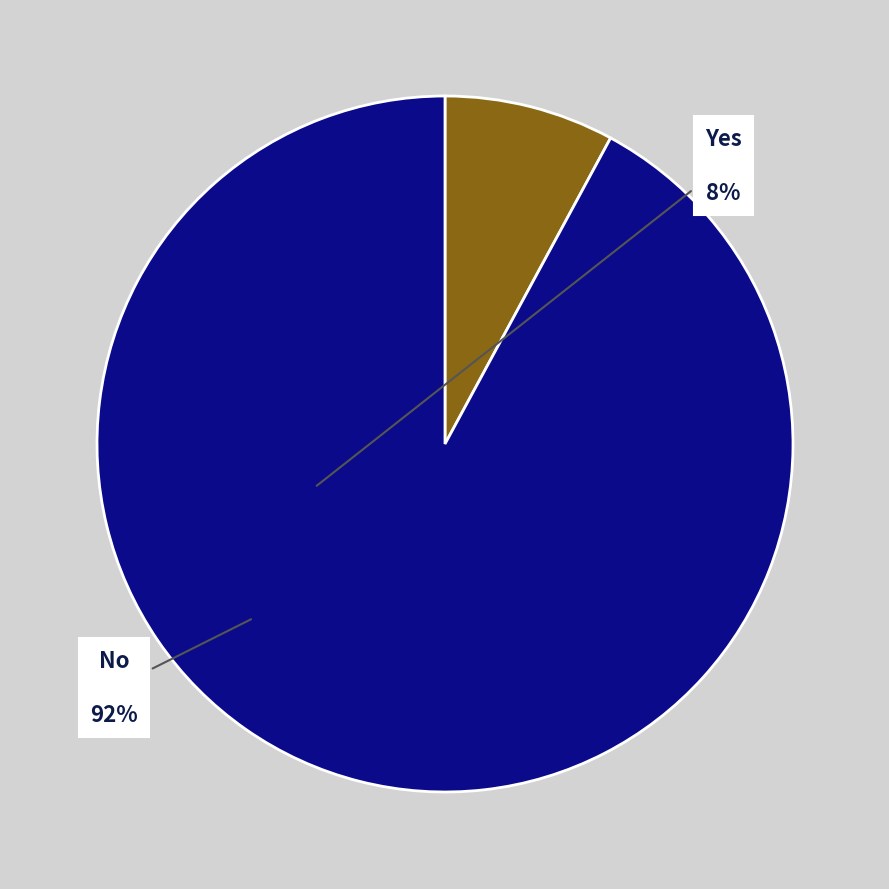

How many slices are in this pie chart?

2